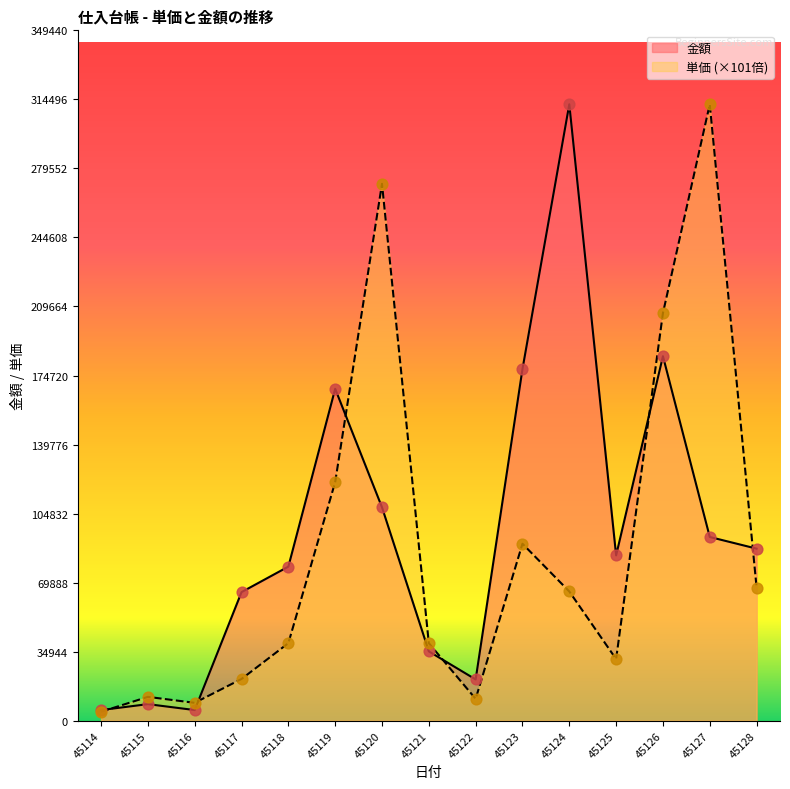

What is the total value across all series at 45119?

288774.2